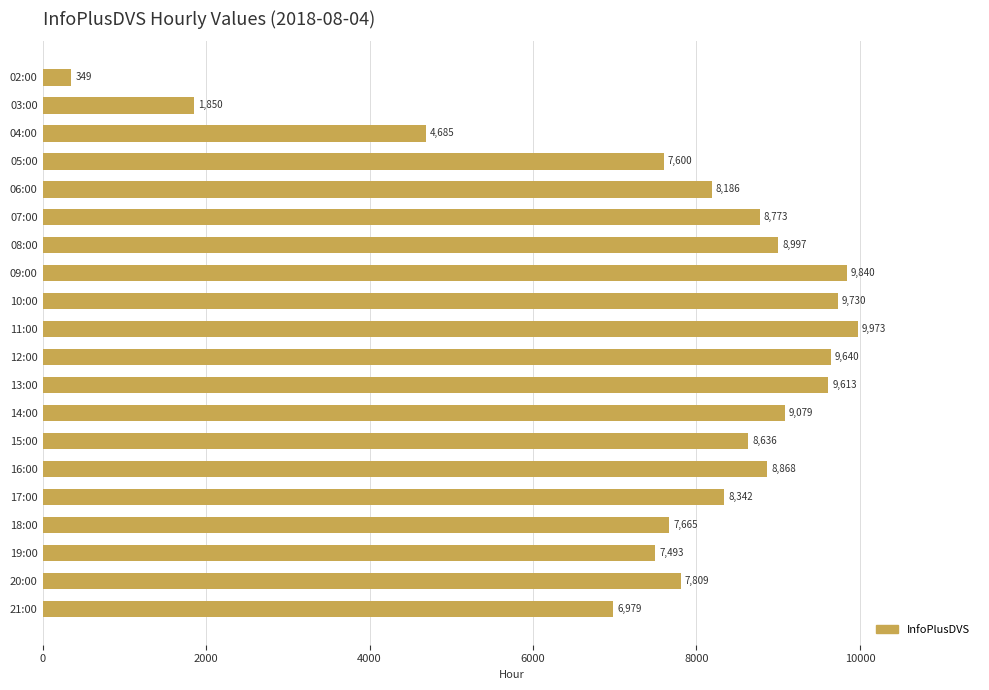

Reading top to bottom, what are all the values shown in this chart?

02:00=349	03:00=1850	04:00=4685	05:00=7600	06:00=8186	07:00=8773	08:00=8997	09:00=9840	10:00=9730	11:00=9973	12:00=9640	13:00=9613	14:00=9079	15:00=8636	16:00=8868	17:00=8342	18:00=7665	19:00=7493	20:00=7809	21:00=6979